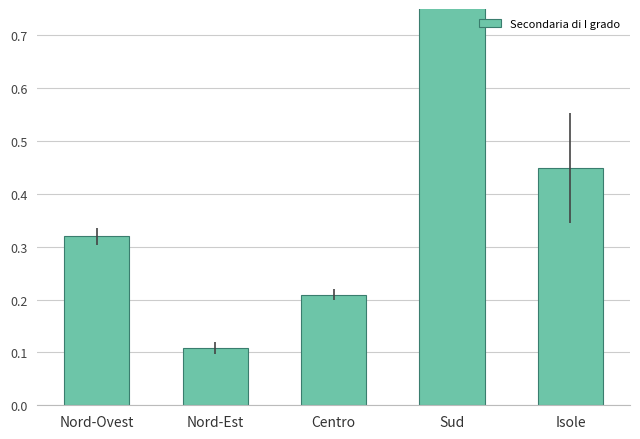

Reading left to right, transcribe all the data shown in this chart.

Nord-Ovest=0.3	Nord-Est=0.1	Centro=0.2	Sud=1.0	Isole=0.4